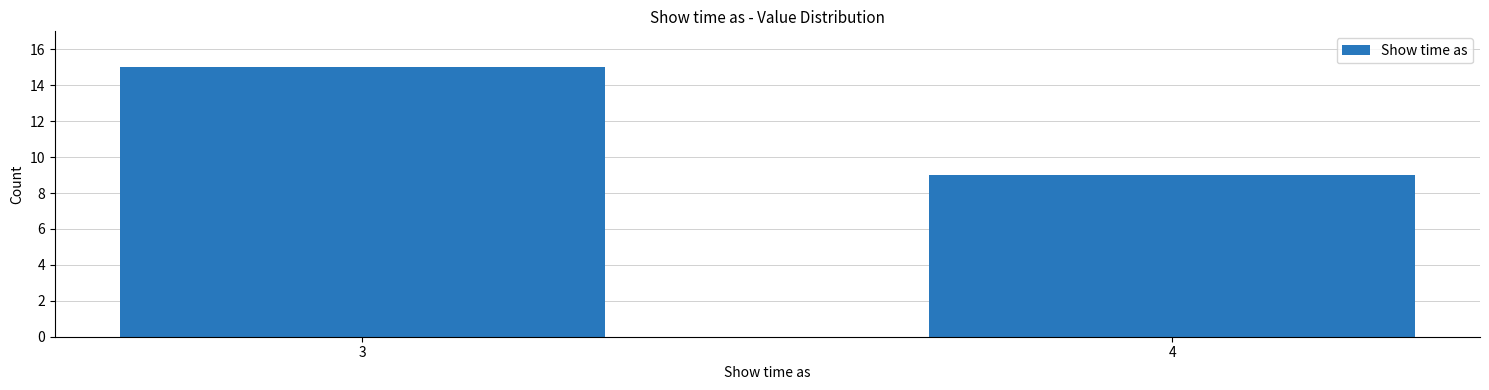

Reading left to right, extract all data points from this chart.

3=15	4=9